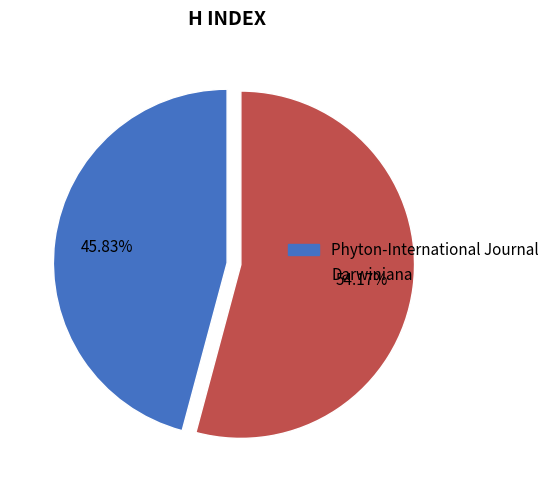

Rank the categories by value from lowest to highest.

Phyton-International Journal, Darwiniana